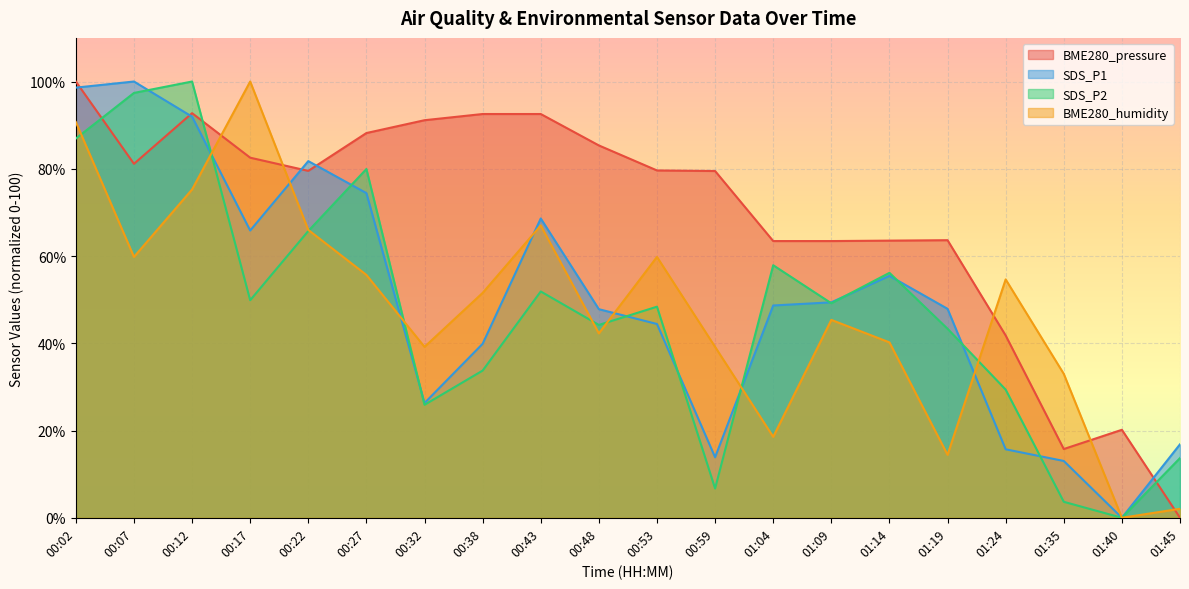

How many intersections are there between SDS_P1 and BME280_humidity?

7